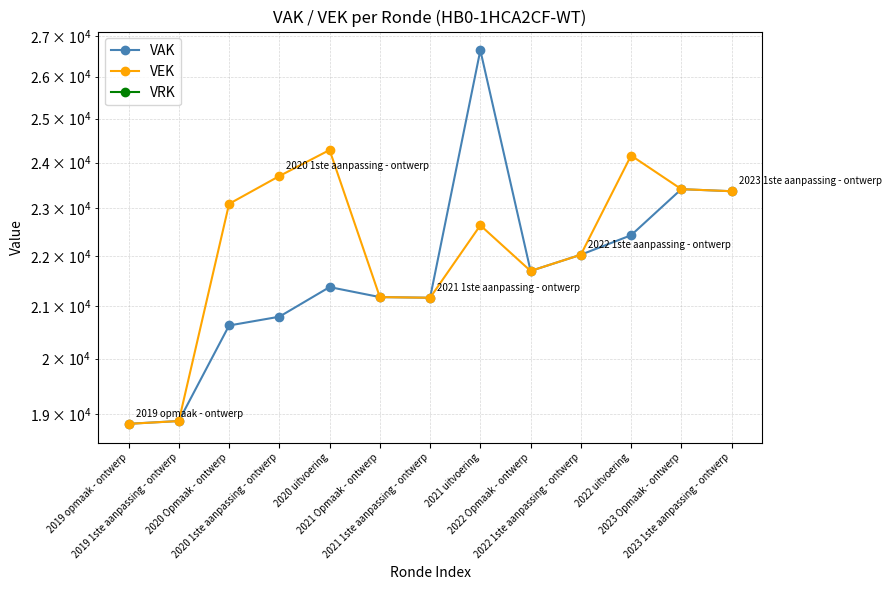

After their last crossing, which series has the higher values: VAK or VEK?

VEK